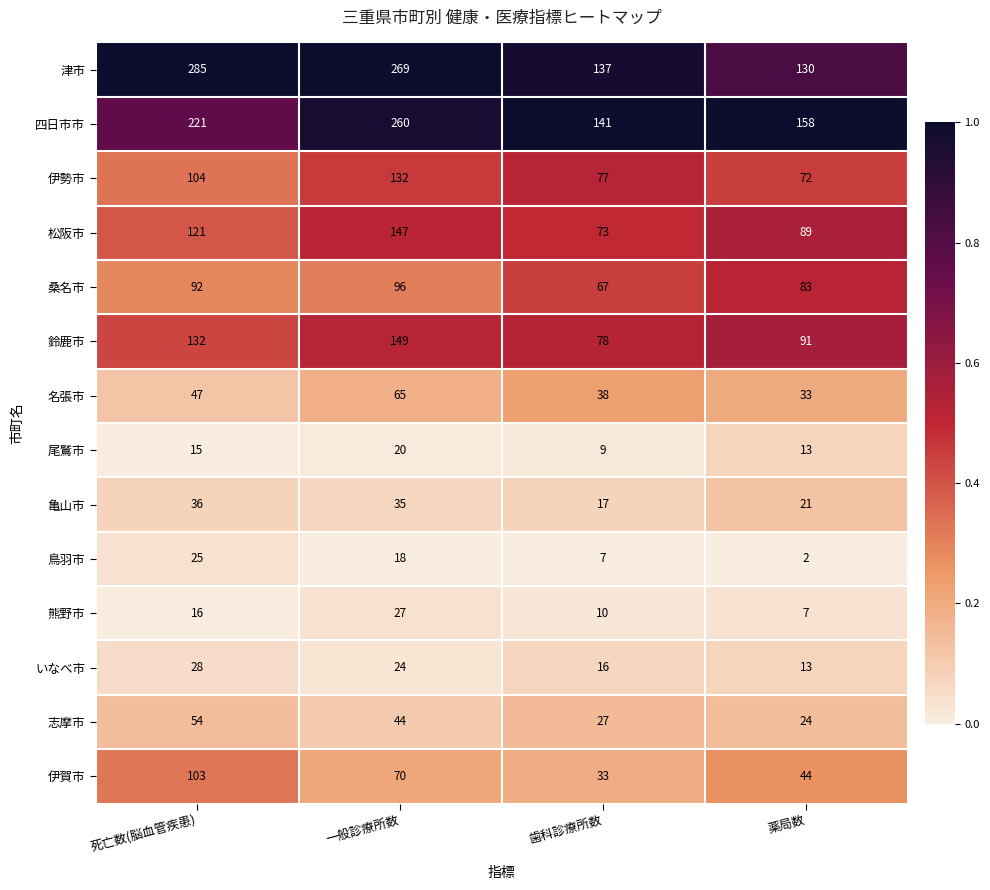

List the series in order of their peak value, lowest first.

尾鷲市, 鳥羽市, 熊野市, いなべ市, 亀山市, 志摩市, 名張市, 桑名市, 伊賀市, 伊勢市, 松阪市, 鈴鹿市, 四日市市, 津市